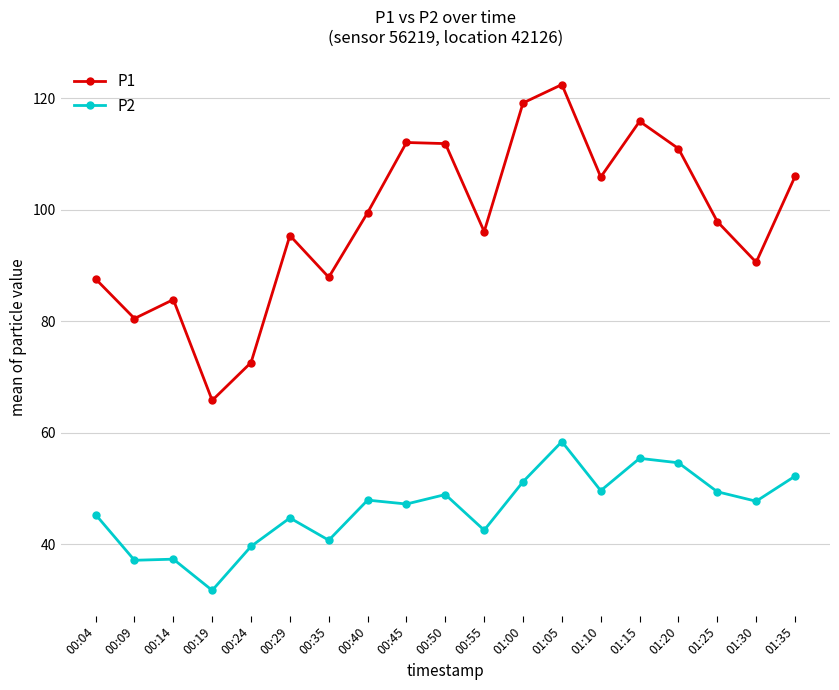

What is the lowest value of the P2 series?

31.7